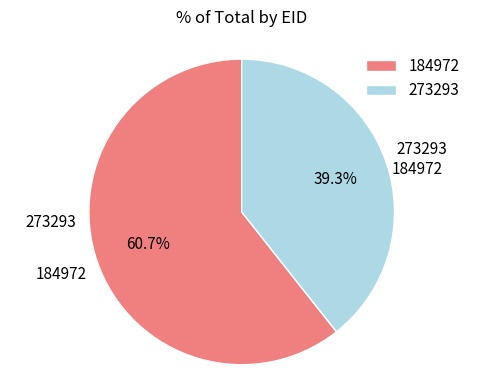

To the nearest percent, what percentage of the pie is 273293?

39%